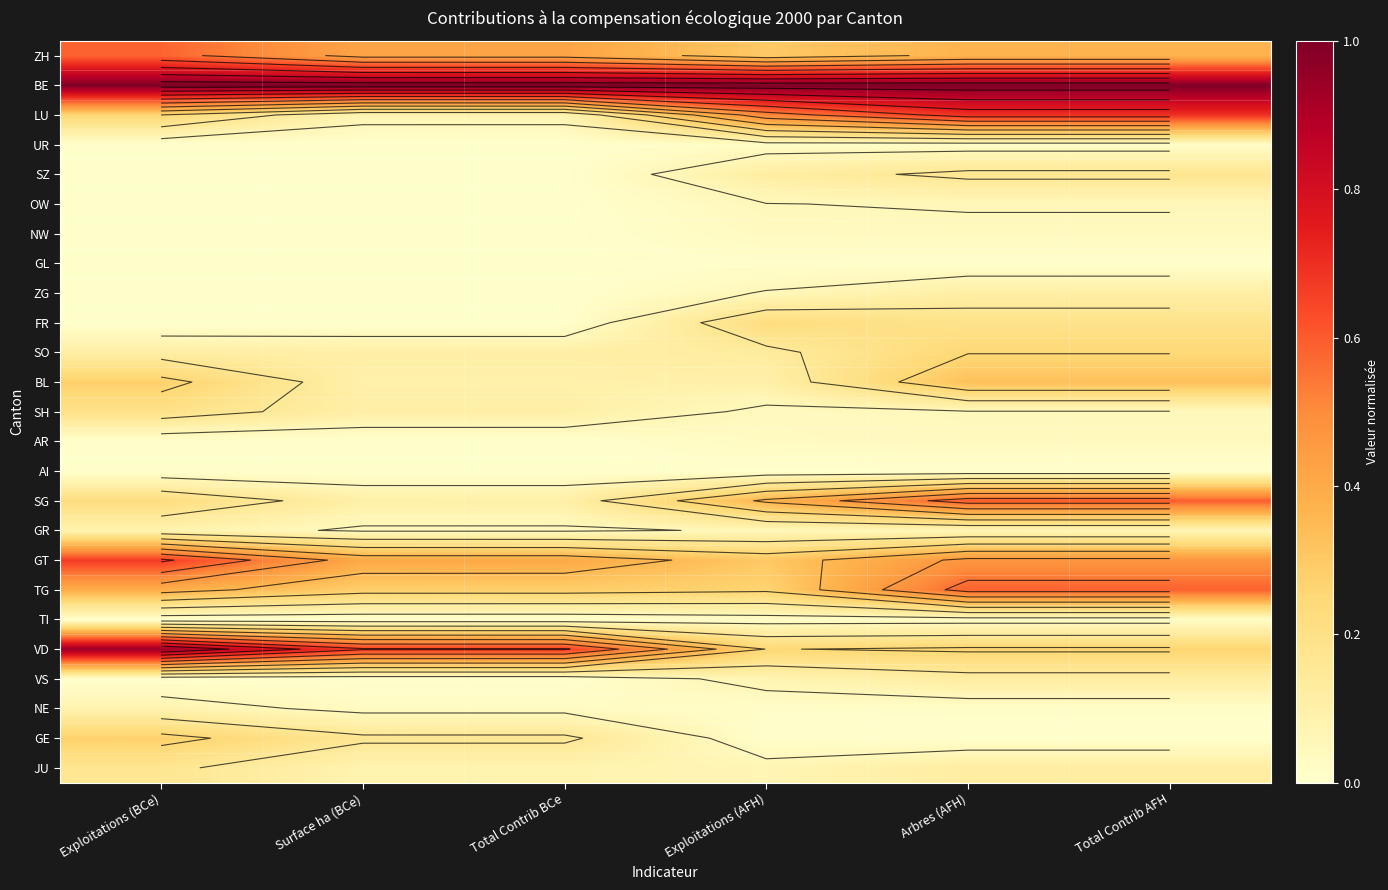

Which has a higher value, Total Contrib BCe or Surface ha (BCe)?

Surface ha (BCe)